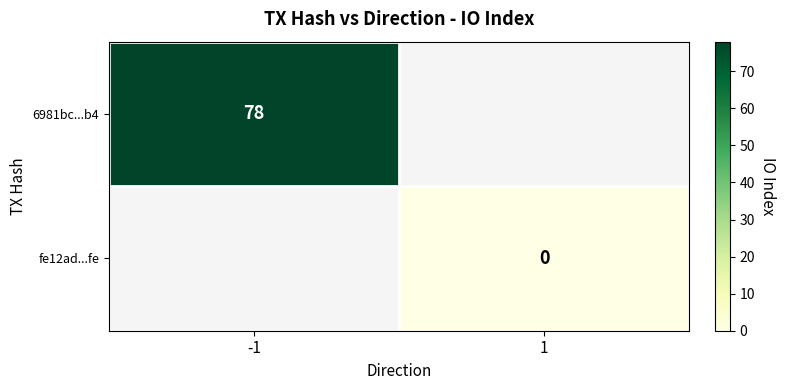

The 6981bc...b4 series shows 78 at -1. True or false?

True